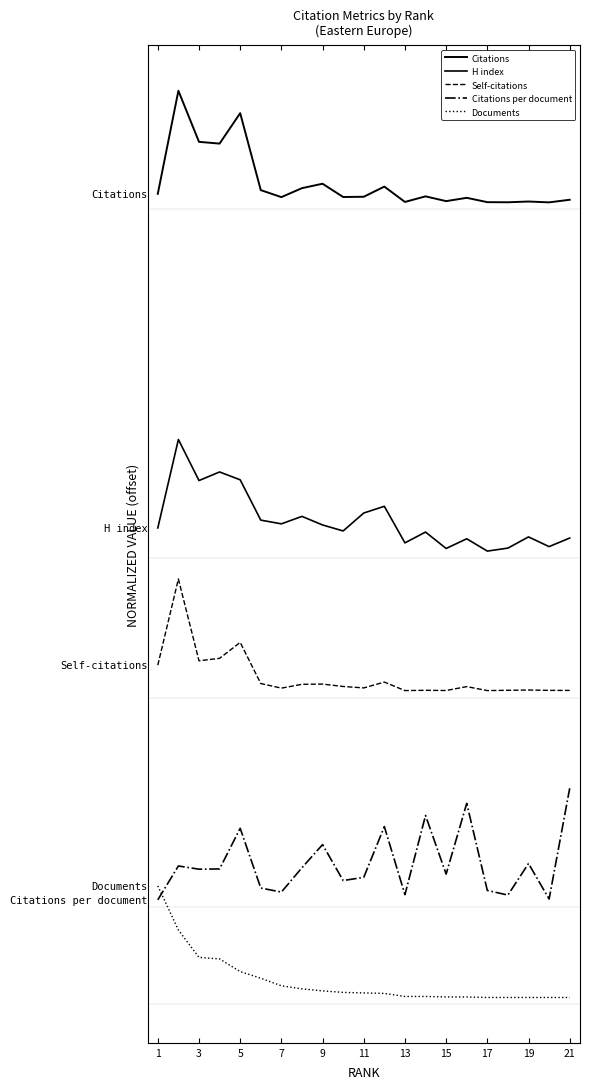

Is this an area chart (filled region under the line)?

No